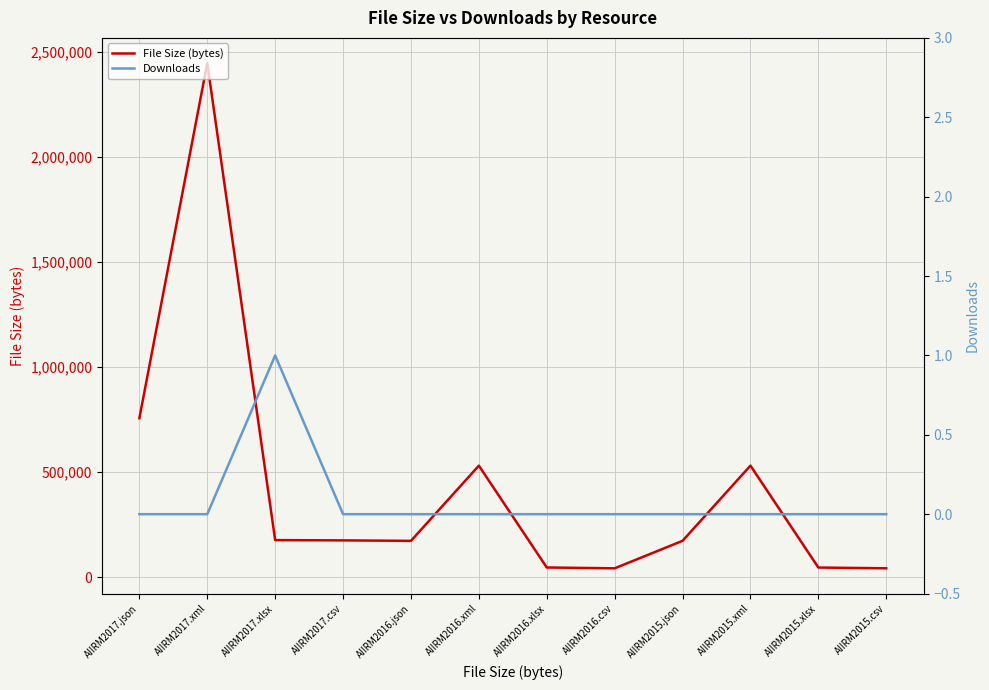

At which label is Downloads closest to 0?

AIIRM2017.json